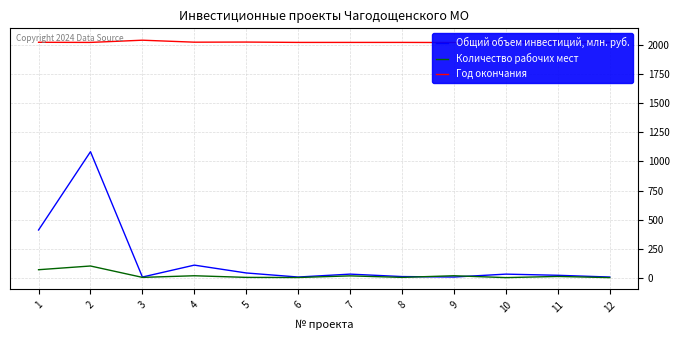

True or false: Количество рабочих мест and Год окончания cross at least once.

False